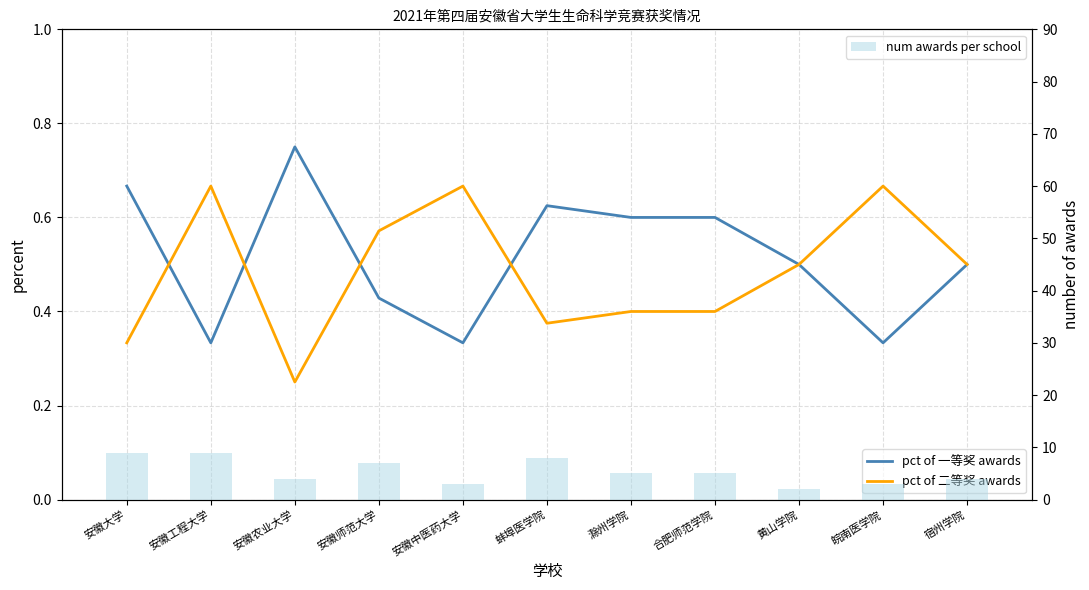

Which series has the widest spread of values?

num awards per school